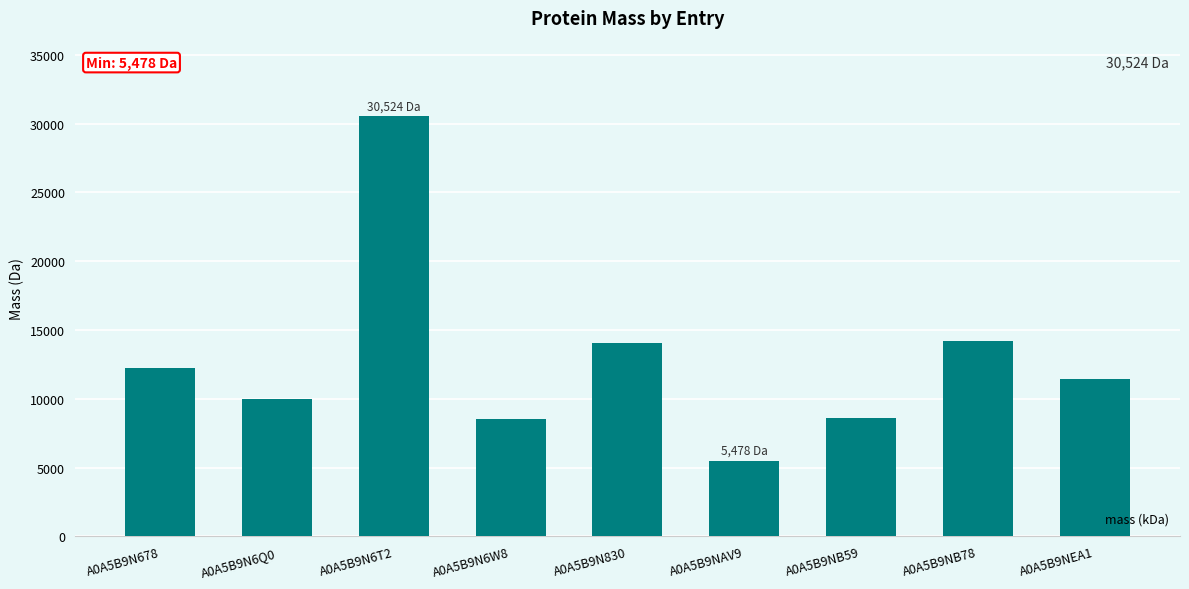

What is the ratio of the value at A0A5B9N678 to the value at A0A5B9NEA1?

1.1